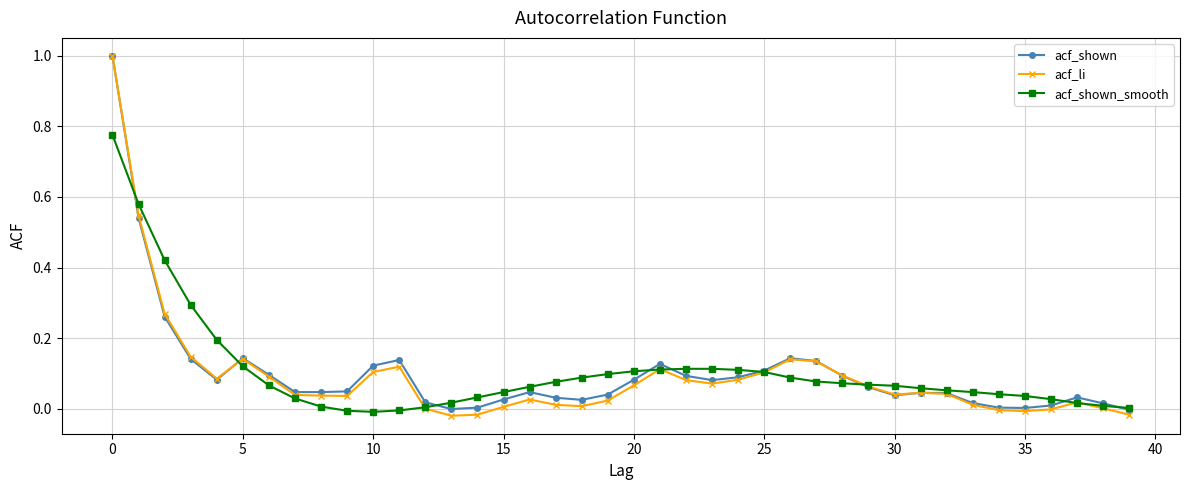

Which series has the largest range (max minus min)?

acf_li